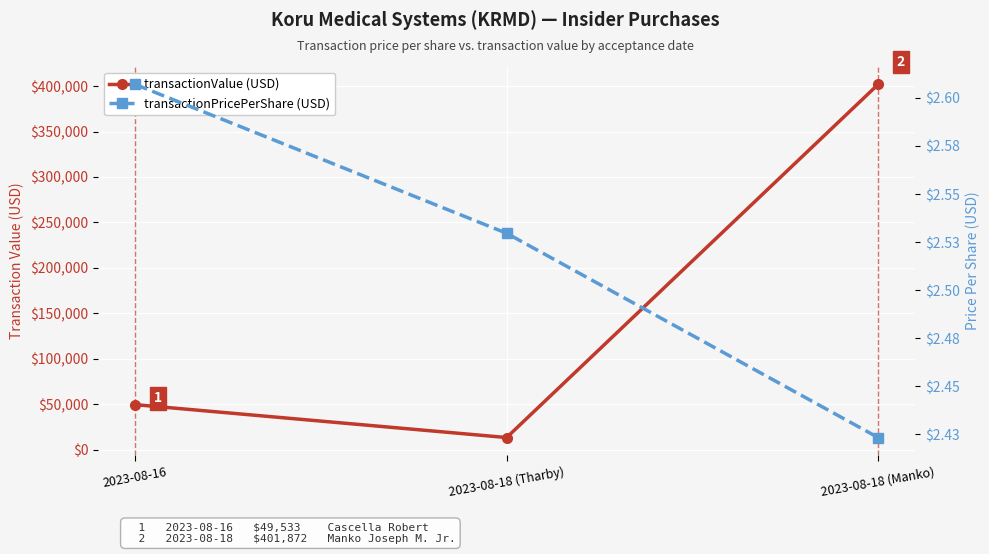

What is the sum of all transactionPricePerShare values?

7.6